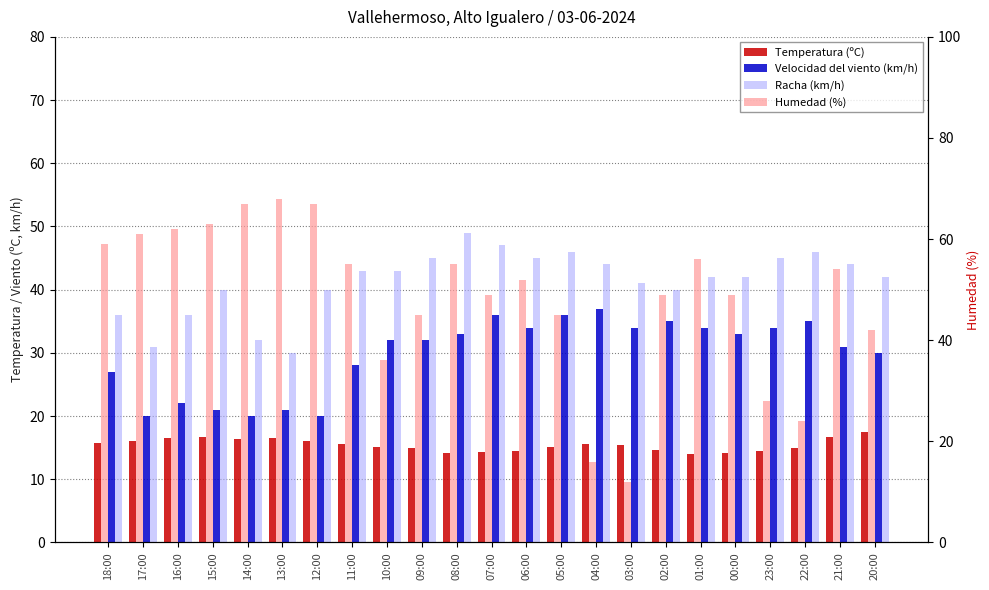

At which label does Racha (km/h) reach its peak?

08:00